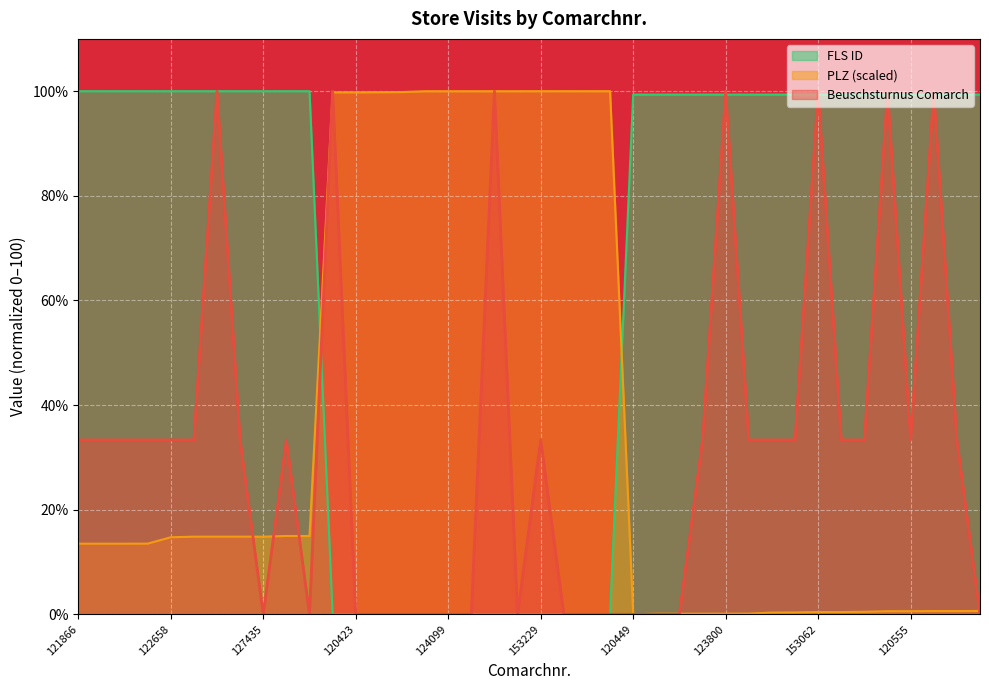

How many intersections are there between FLS ID and Beuschsturnus Comarch?

9